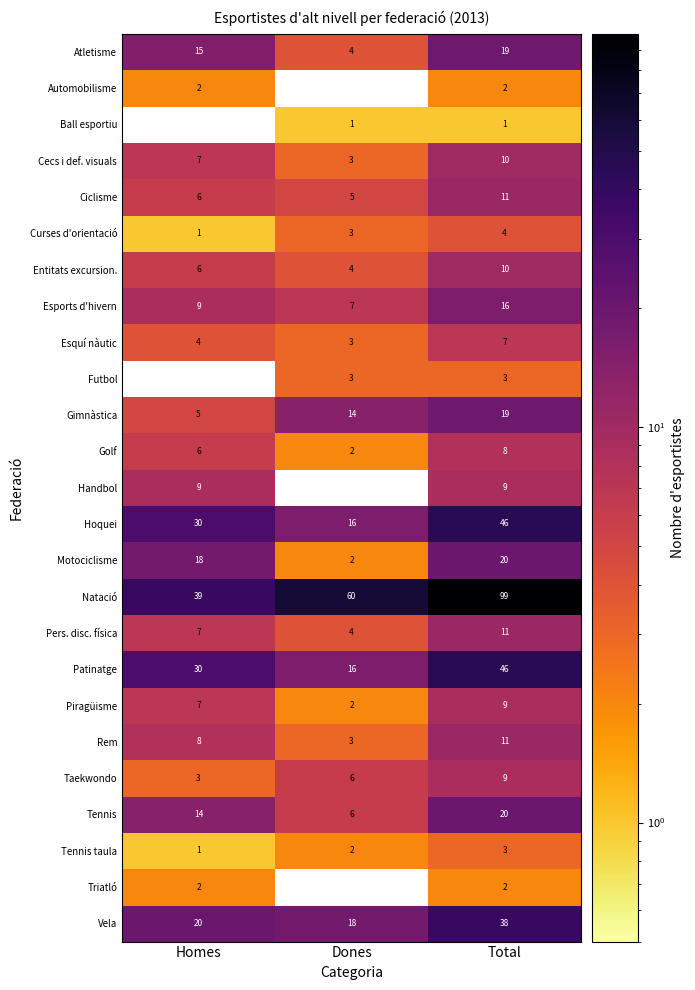

How many categories are shown in the chart?

3